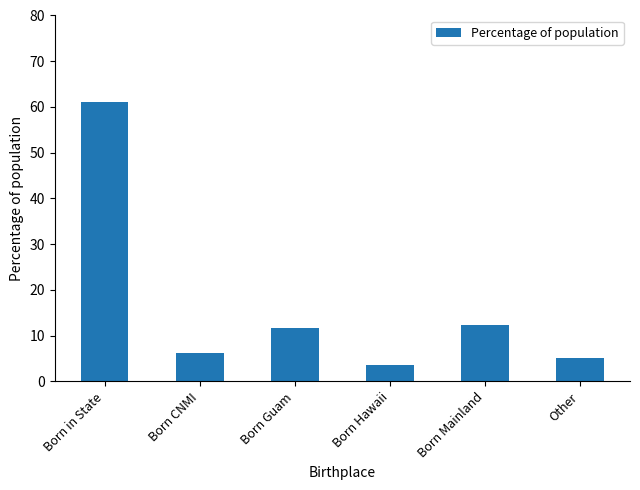

Reading left to right, what are all the values shown in this chart?

Born in State=61.1	Born CNMI=6.1	Born Guam=11.7	Born Hawaii=3.6	Born Mainland=12.3	Other=5.2